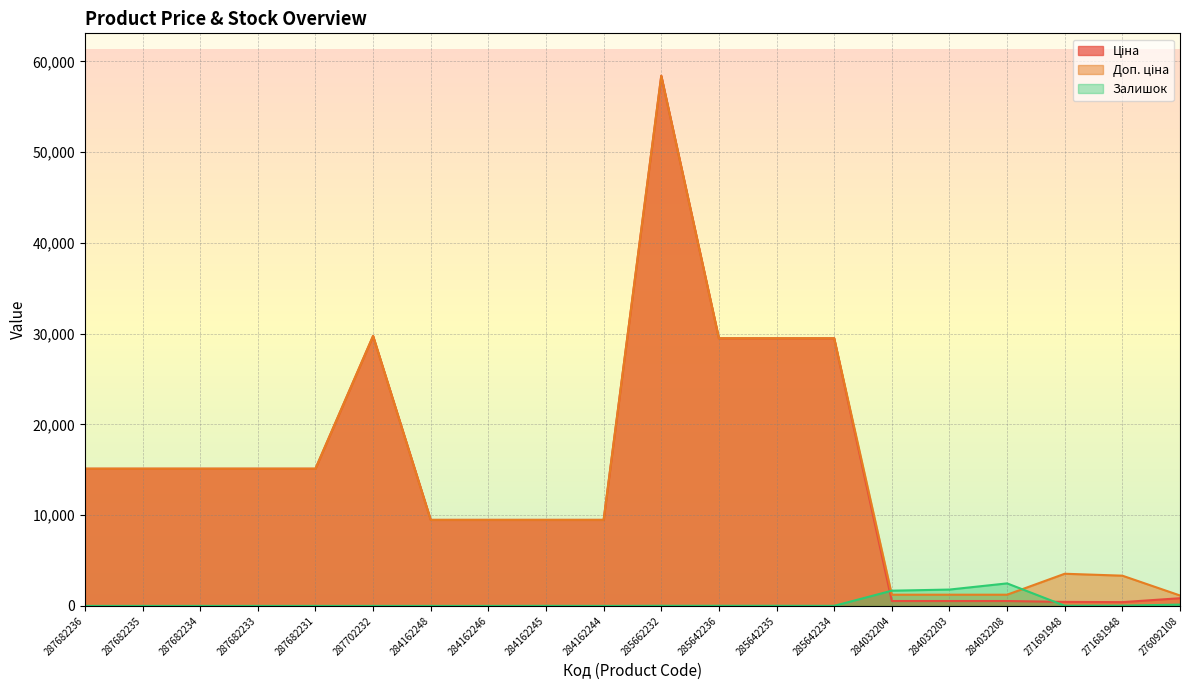

The Залишок series shows 9.3 at 285662232. True or false?

False